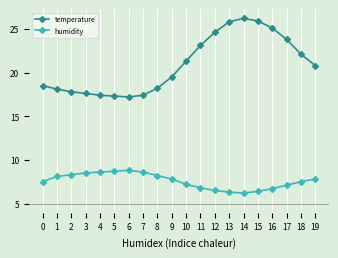

True or false: humidity and temperature intersect in this chart.

False